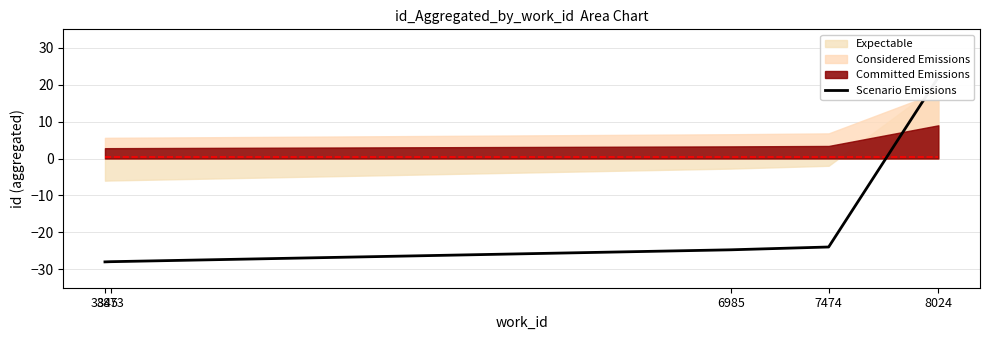

Where is the data nearest to the value -3?

7474